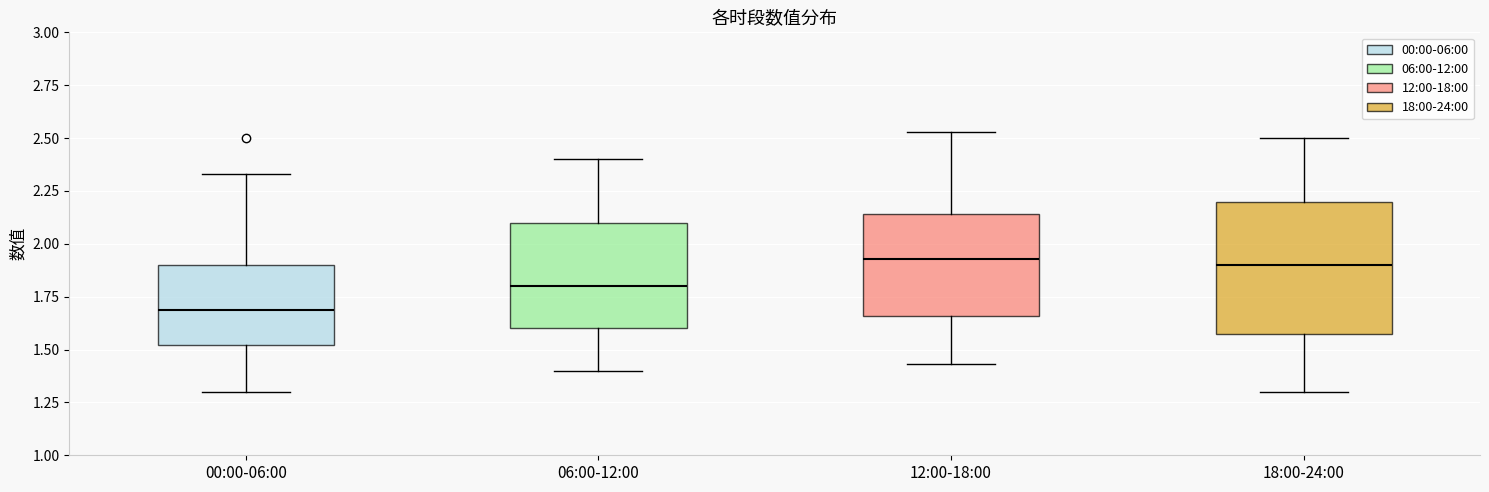

Reading left to right, transcribe this box plot: for each box, give where its median line is, the range the box spans, and where its two whiskers end, as read against the y-axis. The values are not printed on the chart, so give them approximately, as read against the axis.

00:00-06:00: median 1.70, box 1.50 to 1.90, whiskers 1.30 to 2.35
06:00-12:00: median 1.80, box 1.60 to 2.10, whiskers 1.40 to 2.40
12:00-18:00: median 1.95, box 1.65 to 2.15, whiskers 1.45 to 2.55
18:00-24:00: median 1.90, box 1.60 to 2.20, whiskers 1.30 to 2.50